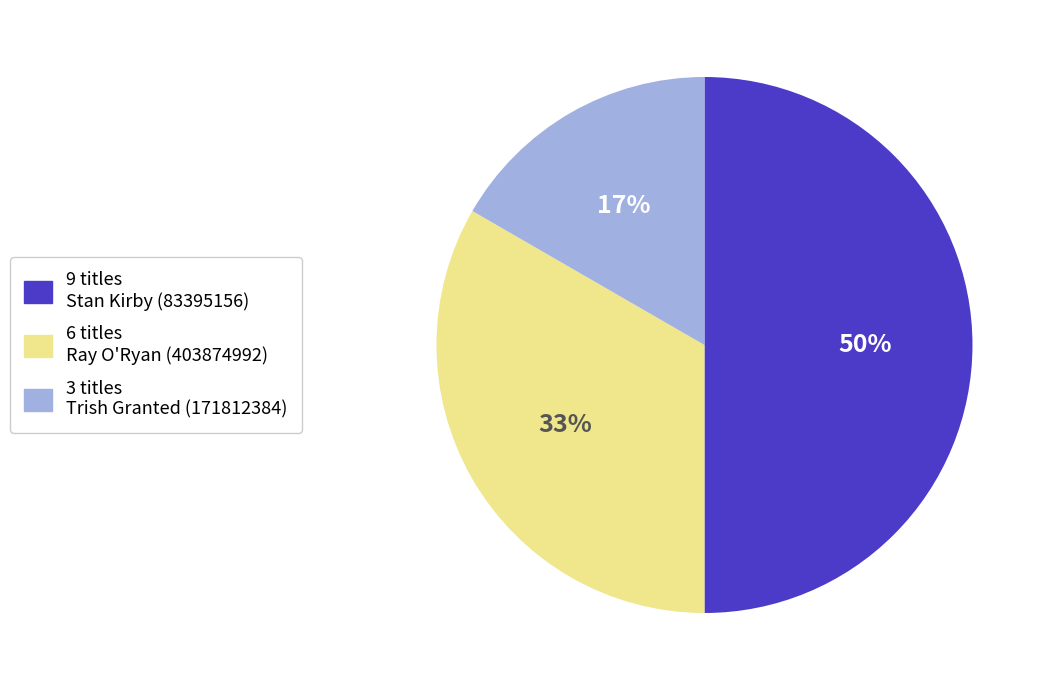

Does 3 titles Trish Granted (171812384) represent more than half of the total?

No